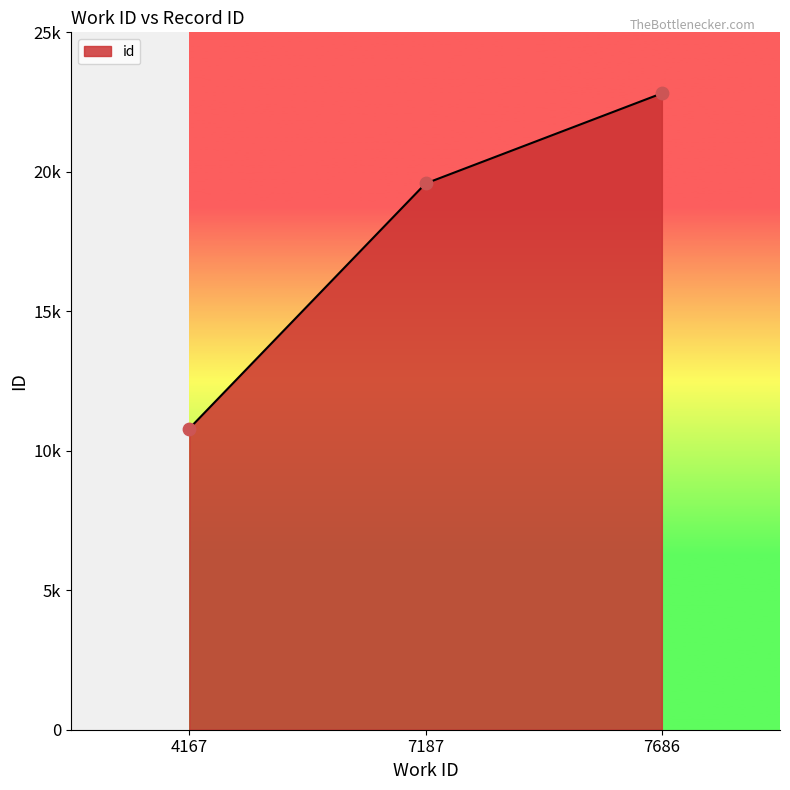

Does the chart have visible grid lines?

No